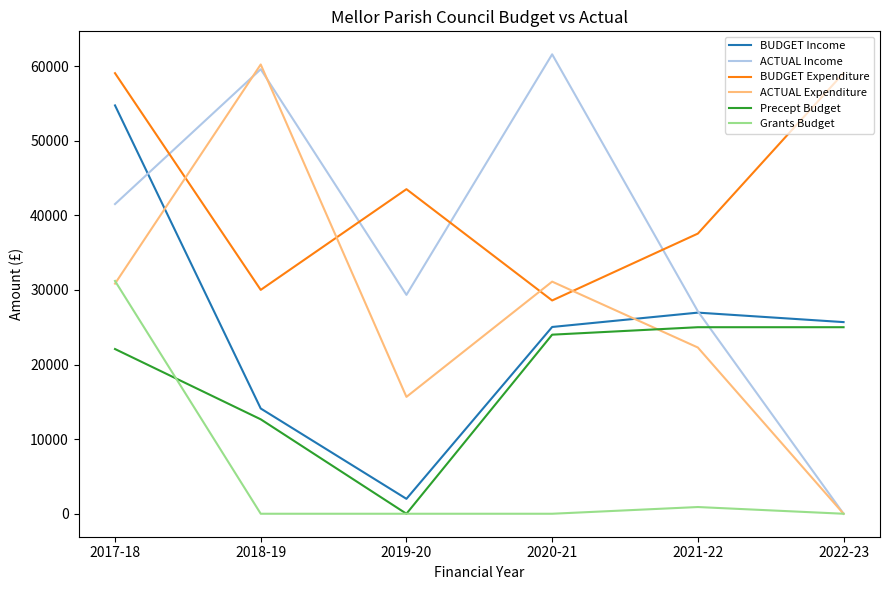

True or false: BUDGET Income and Grants Budget cross at least once.

False